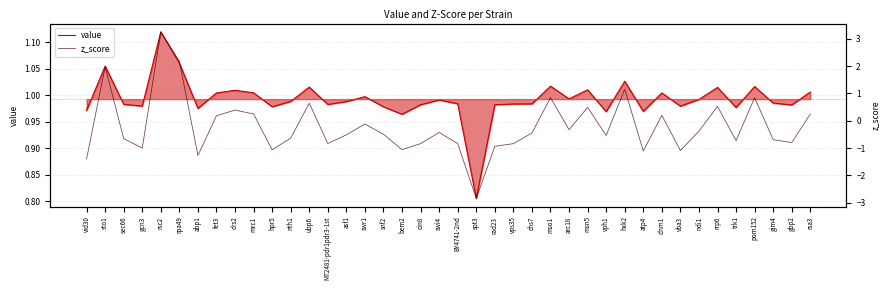

What is the sum of all z_score values?

-8.7